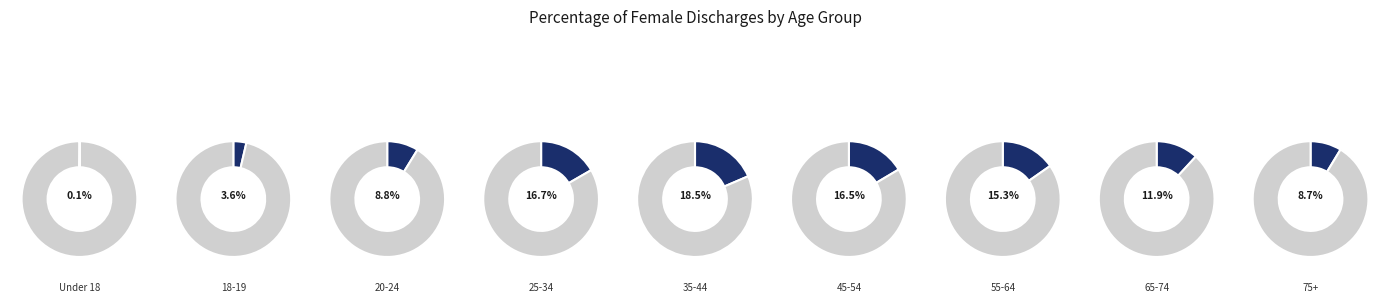

Which category has the biggest portion of the pie?

35-44